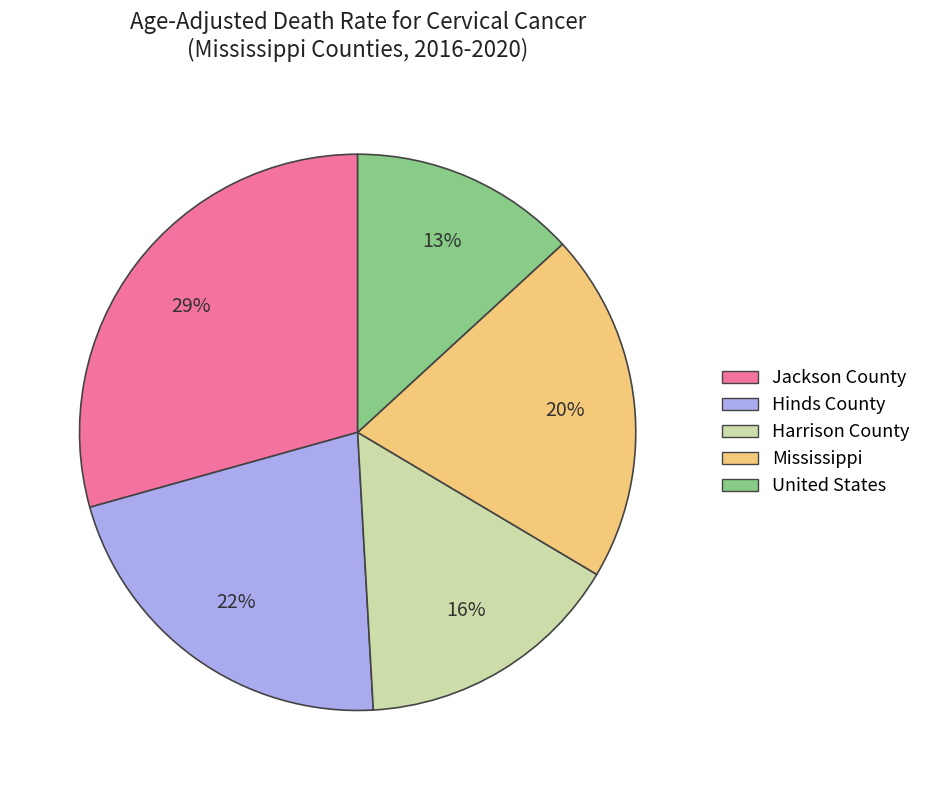

What is the ratio of the value at Hinds County to the value at Harrison County?

1.4